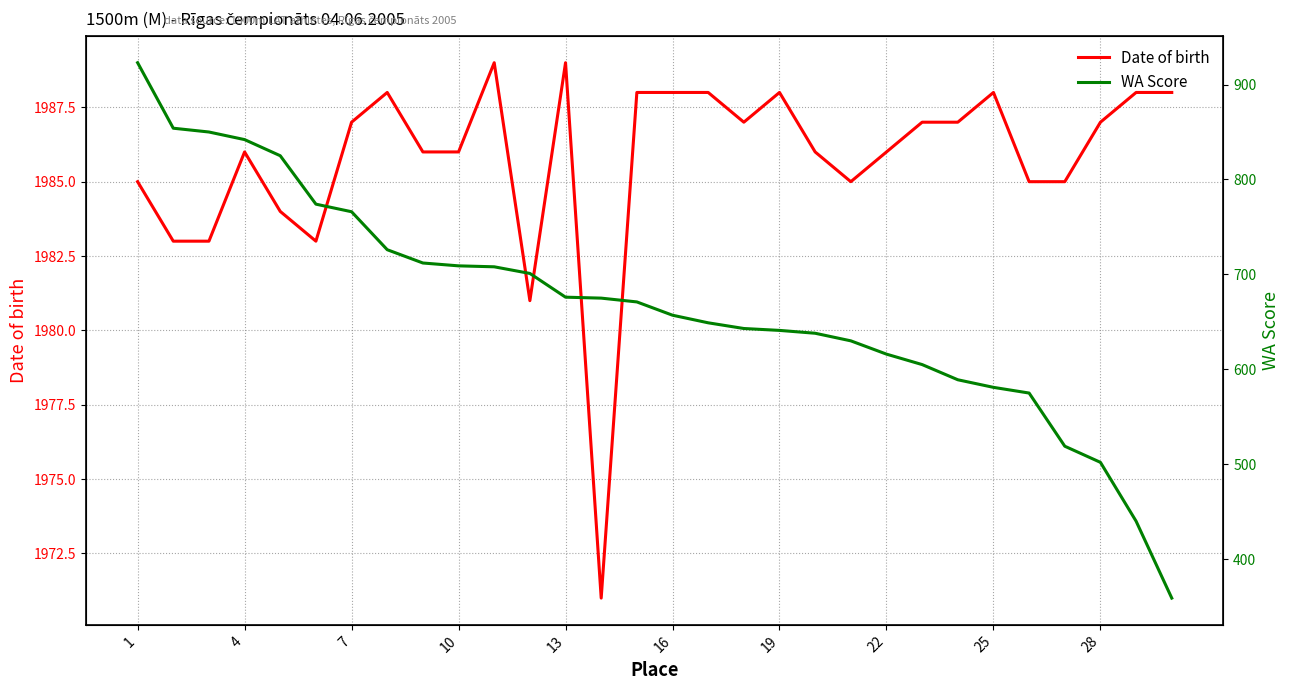

What is the lowest value of the Date of birth series?

1971